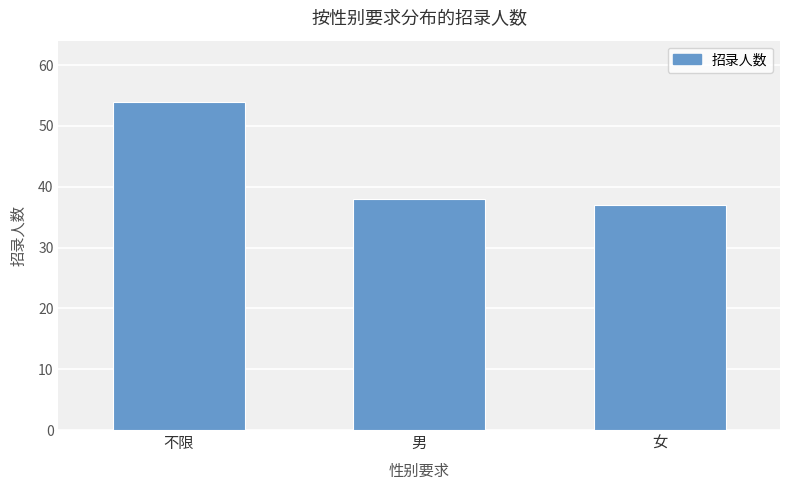

What is the minimum value shown in the chart?

37